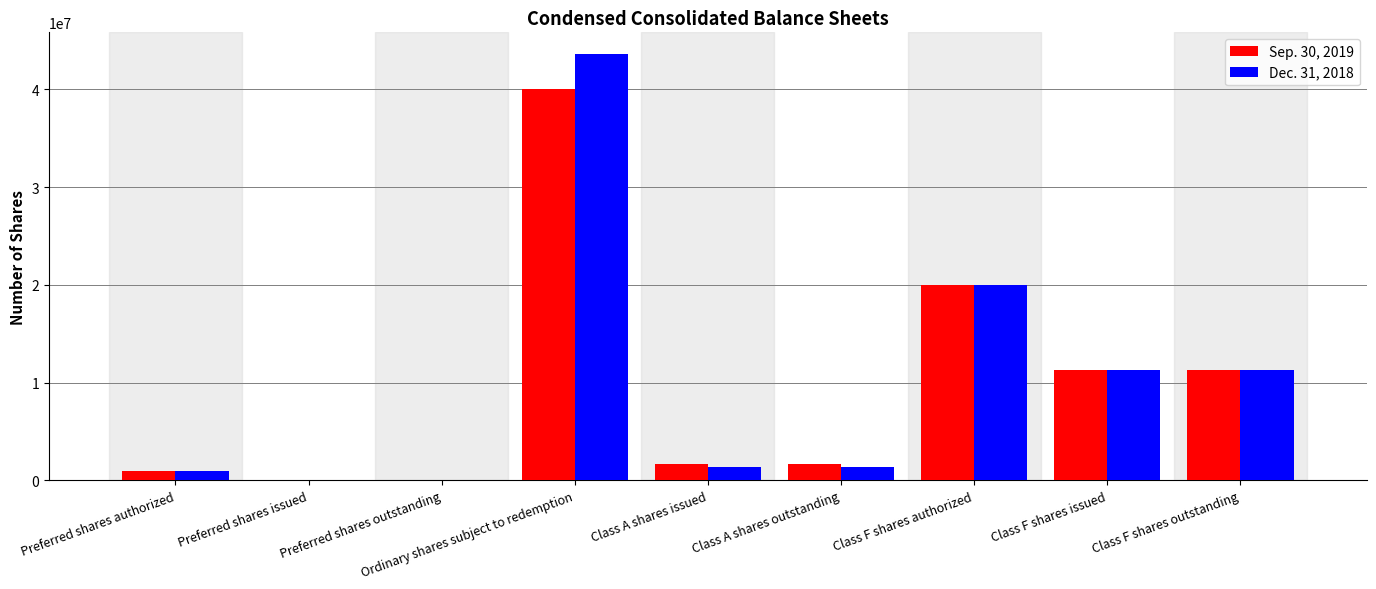

Is it true that Sep. 30, 2019 equals 0 at Preferred shares outstanding?

True